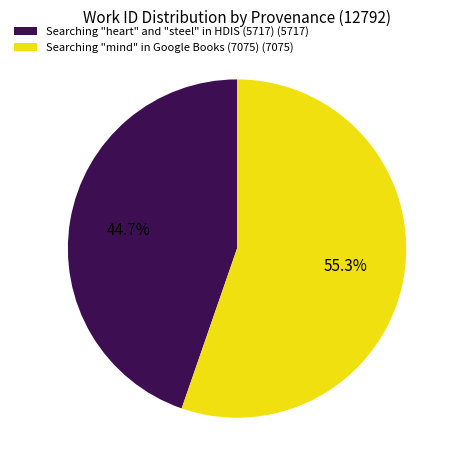

Between Searching "heart" and "steel" in HDIS (5717) and Searching "mind" in Google Books (7075), which is larger?

Searching "mind" in Google Books (7075)